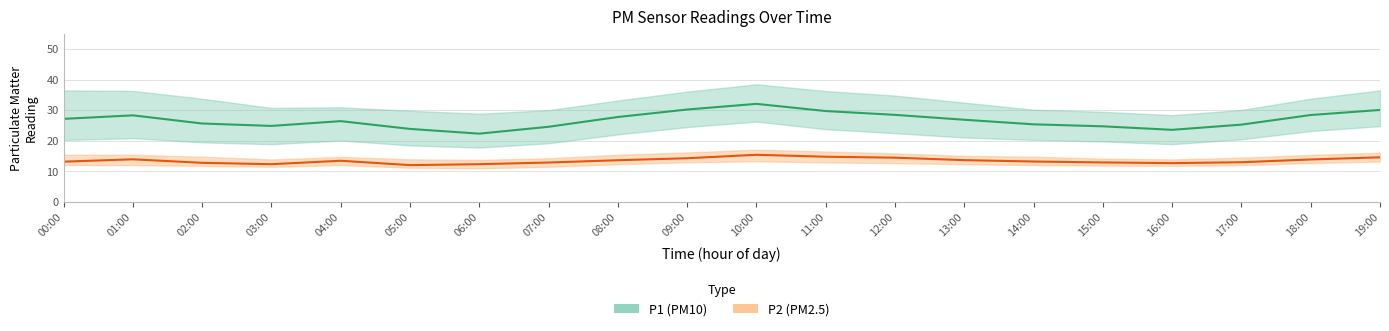

Rank the series at 09:00 from lowest to highest value.

P2, P1